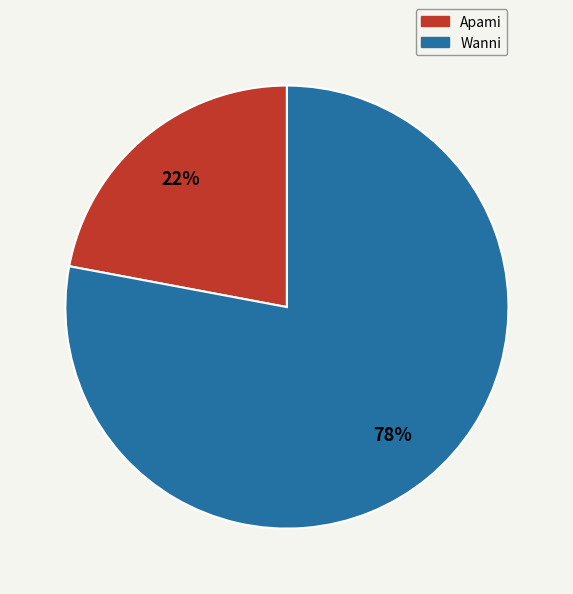

What percentage is the Apami slice, to the nearest percent?

22%